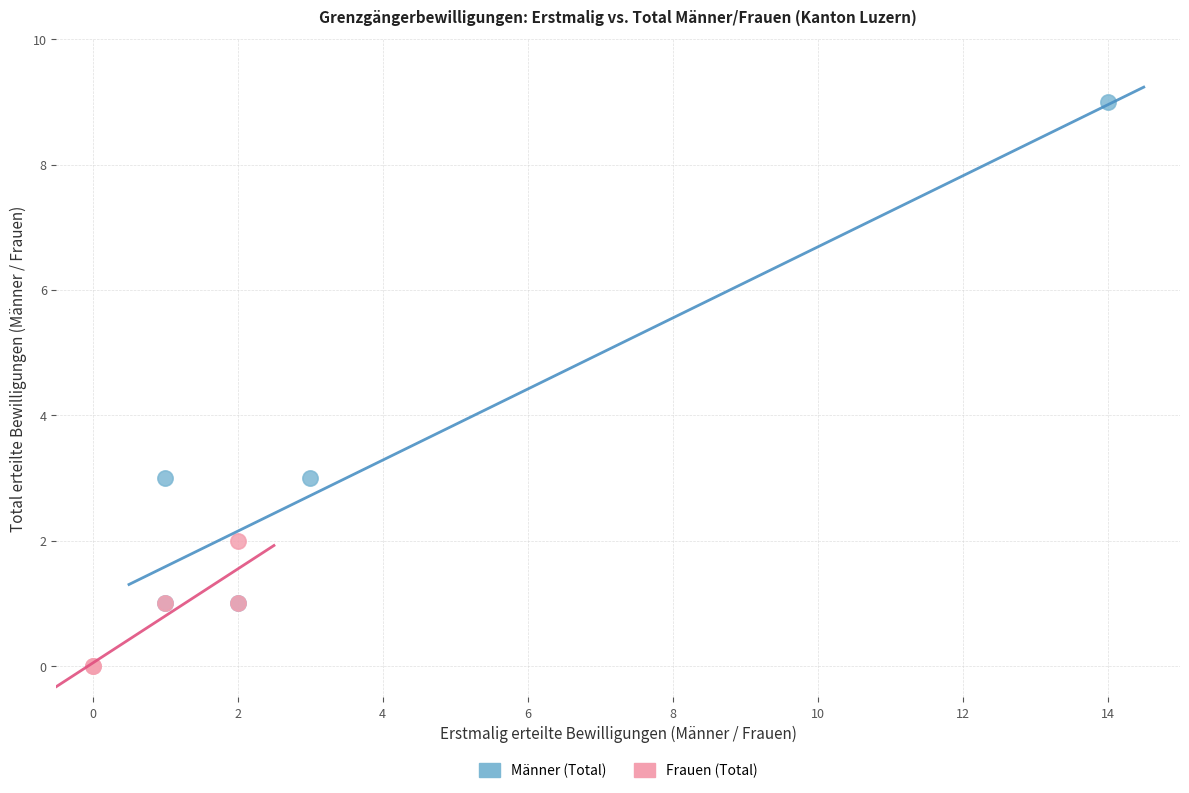

Which series has the widest spread of Y values?

Männer (Total)